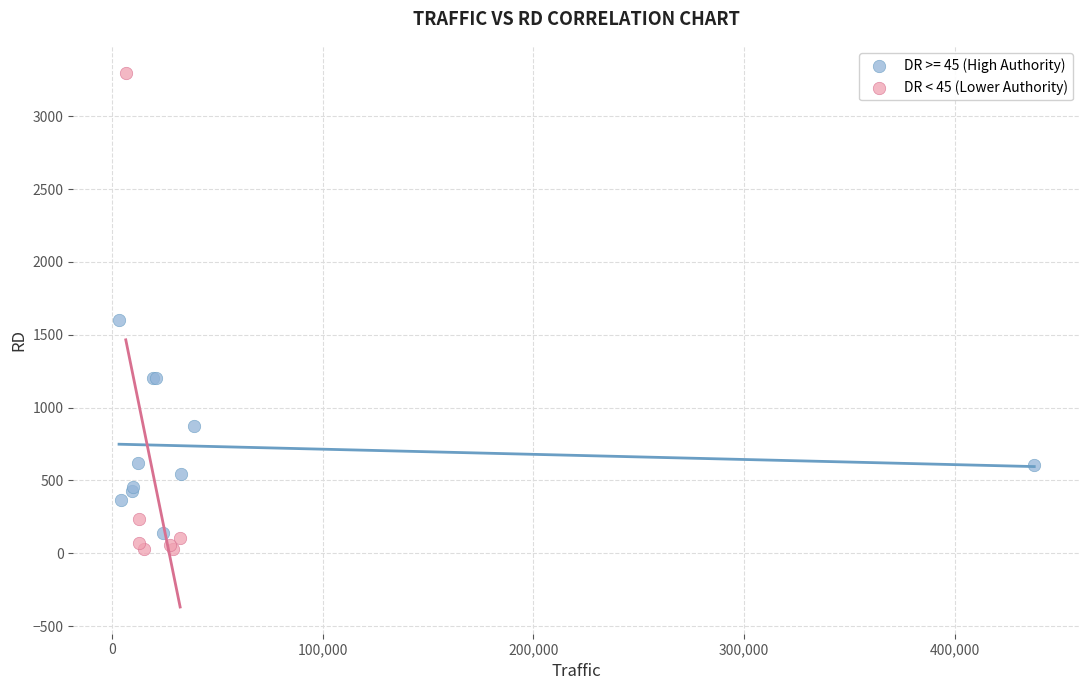

Which series contains the highest Y value?

DR < 45 (Lower Authority)